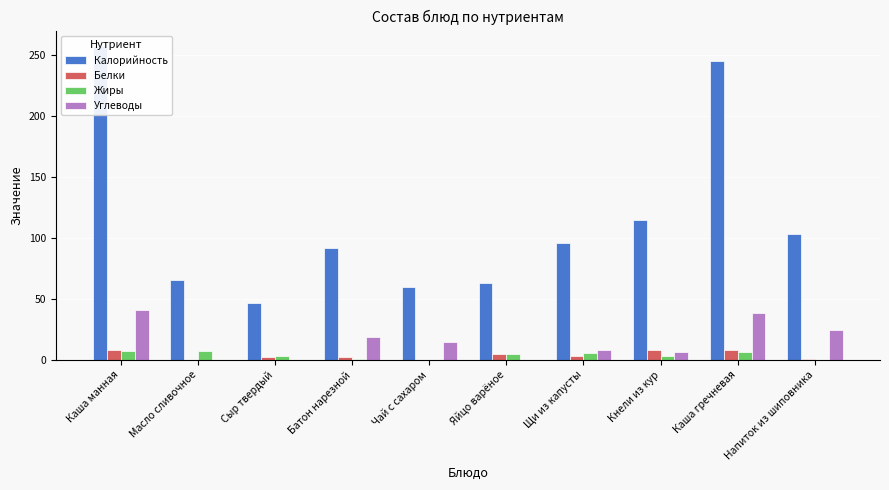

How many groups of bars are there?

10